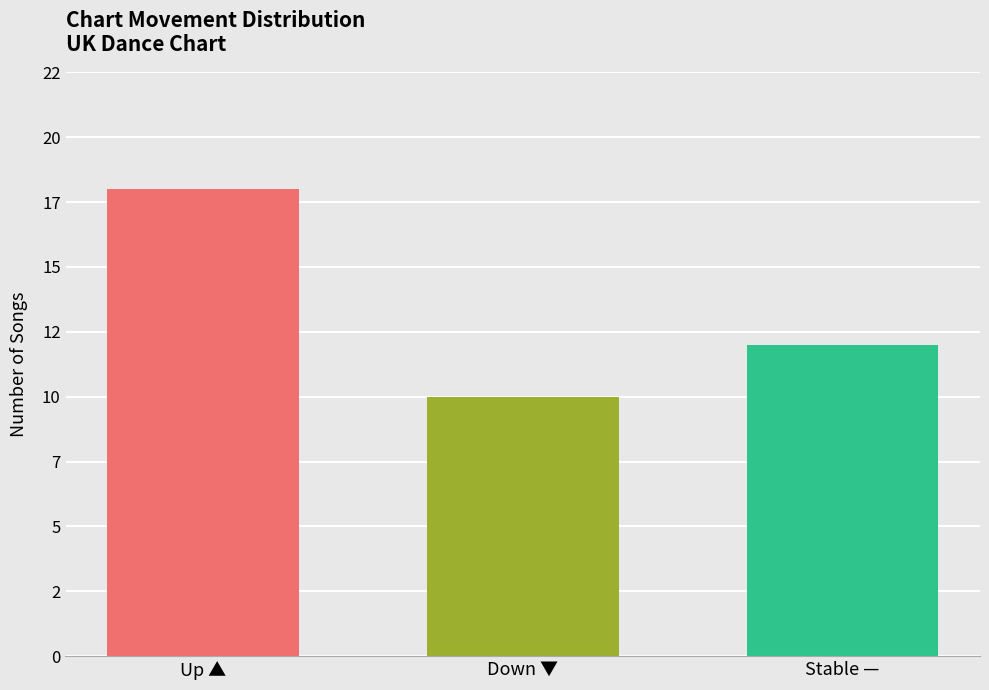

What is the label of the 3rd bar from the right?

Up ▲